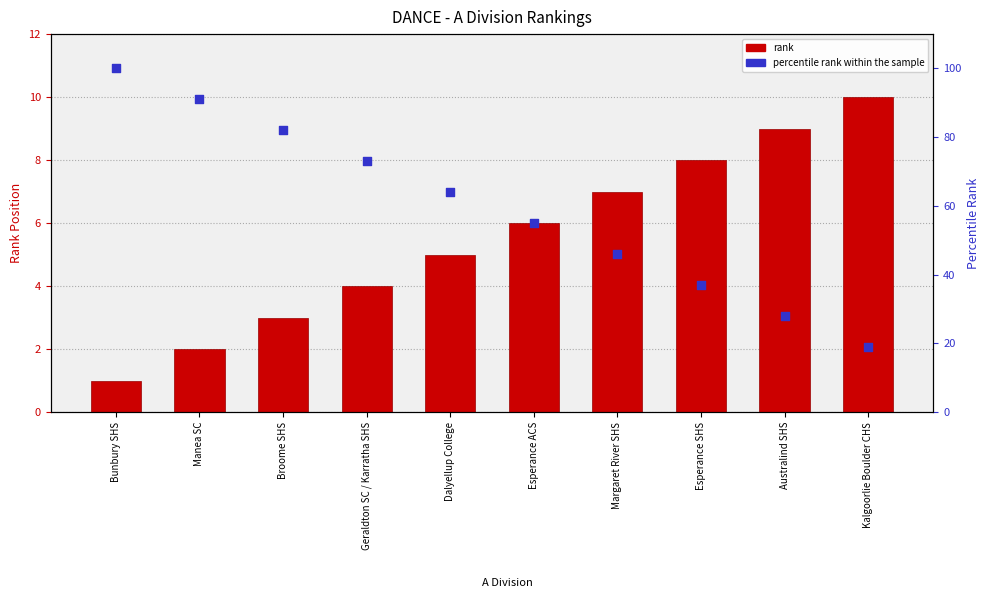

Which series has the largest total across all categories?

percentile rank within the sample